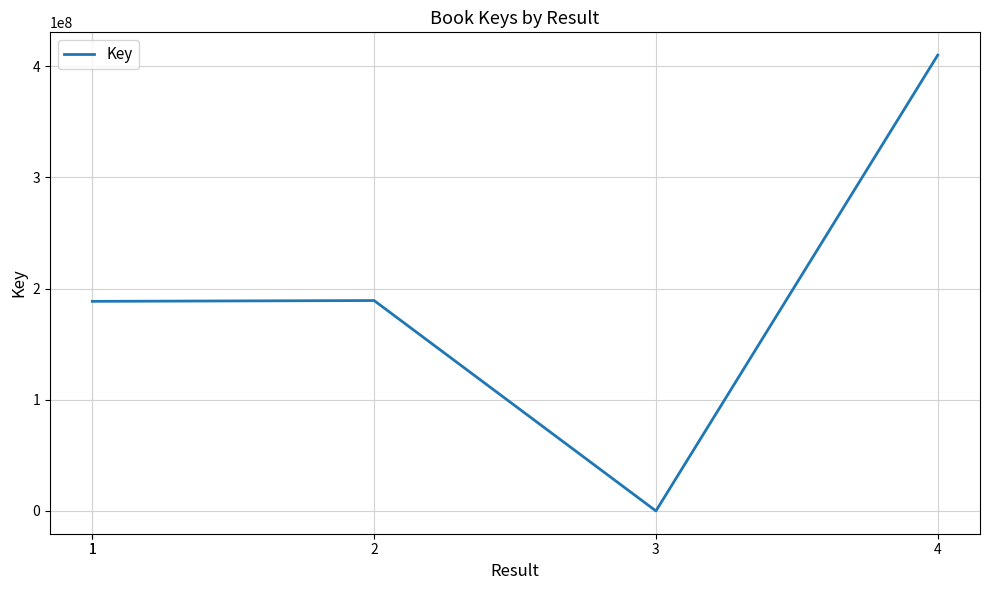

Is this an area chart (filled region under the line)?

No